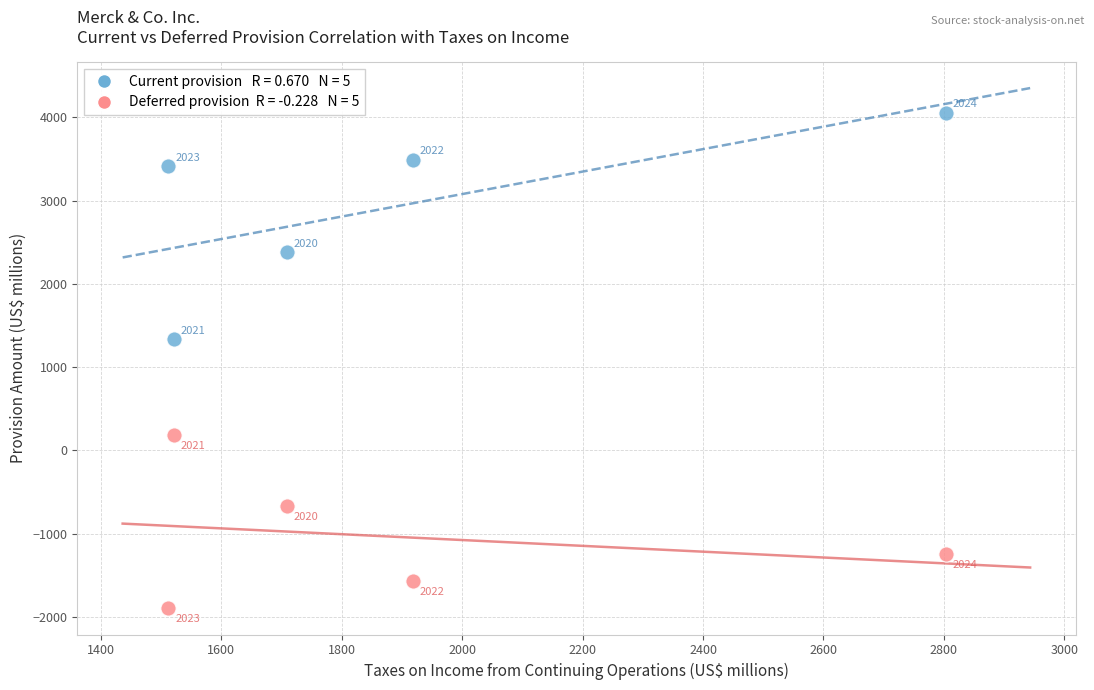

Across all series, what Y value is closest to 1076?

1334